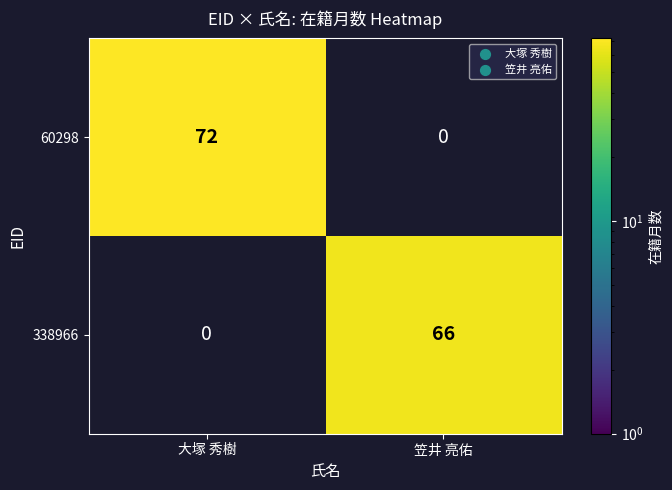

Where is 338966 nearest to the value 33?

大塚 秀樹